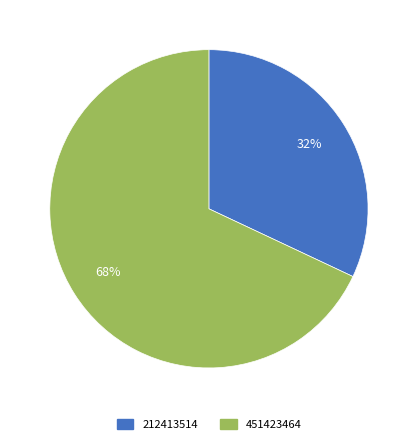

Which slice represents more than half of the pie?

451423464